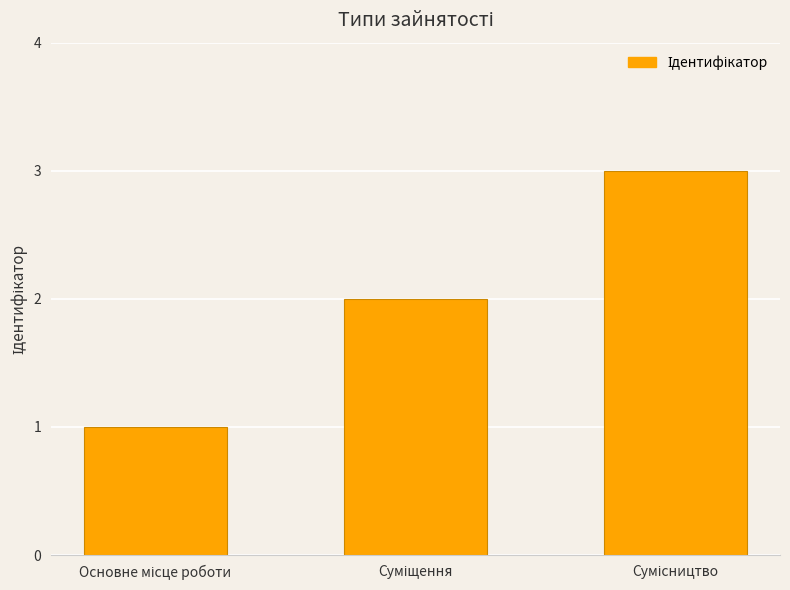

What is the sum of all values?

6